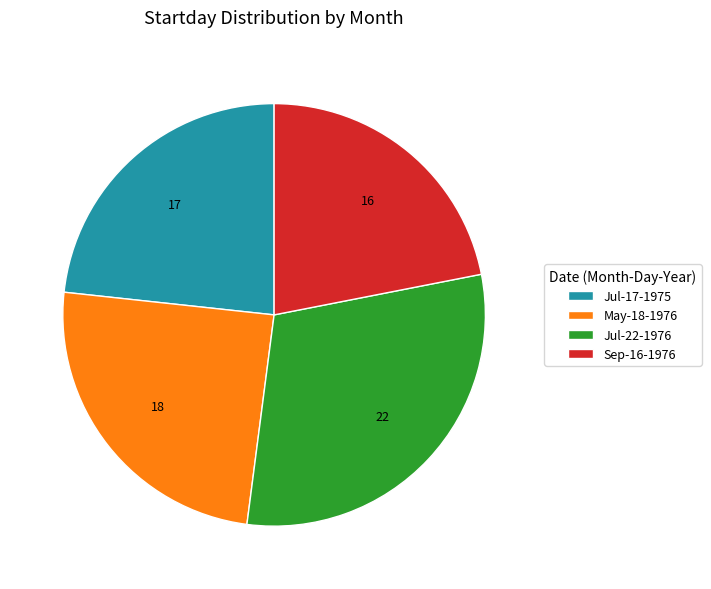

How many segments does this pie chart have?

4